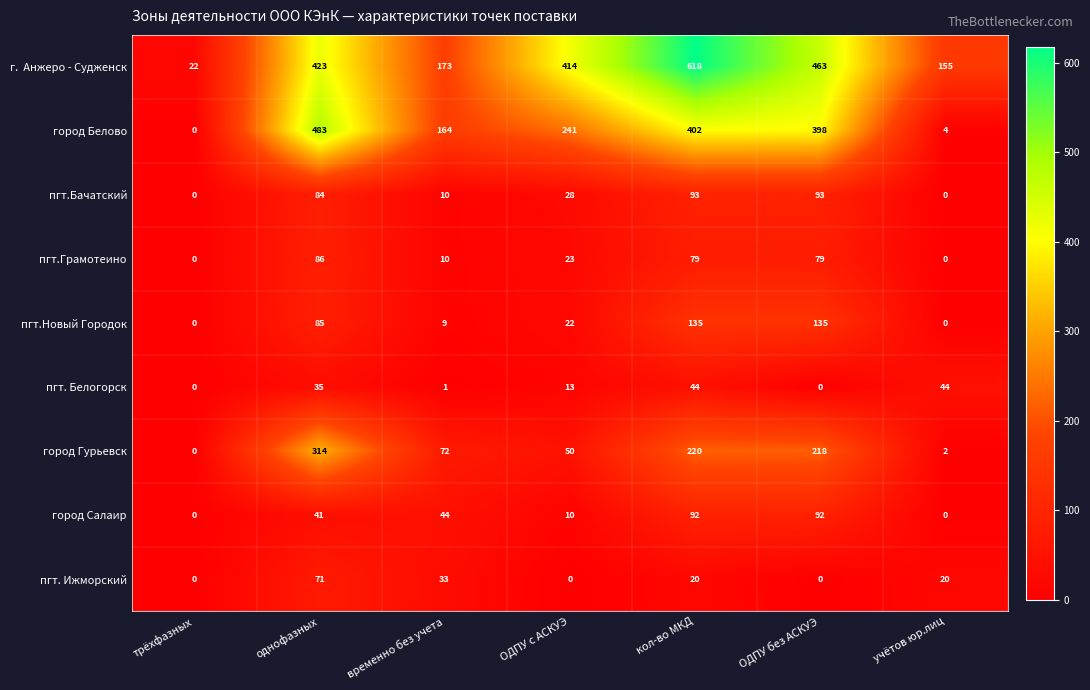

At which label does город Гурьевск reach its minimum?

трёхфазных